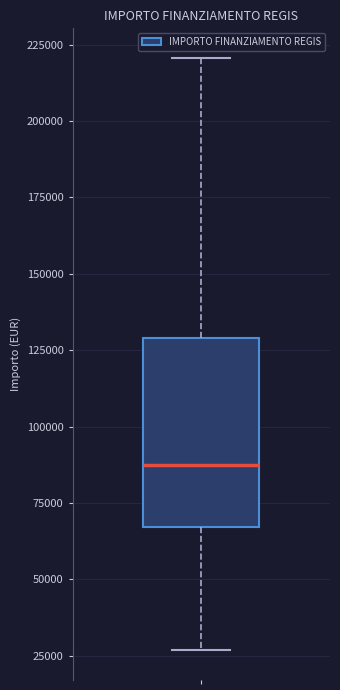

Read this box plot against the y-axis: the position of the median line, the range covered by the box, and the ends of both whiskers. The values are not printed on the chart, so give them approximately, as read against the axis.

median 85000, box 65000 to 130000, whiskers 25000 to 220000